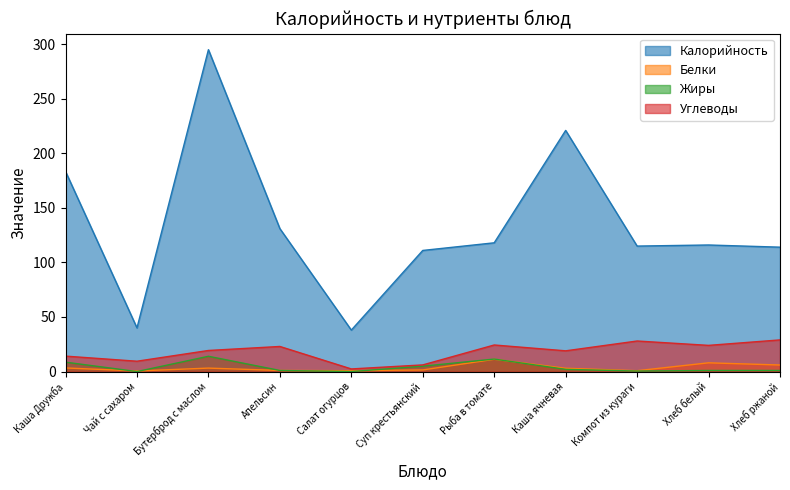

Reading left to right, extract all data points from this chart.

Калорийность: Каша Дружба=183.4	Чай с сахаром=40.0	Бутерброд с маслом=295.0	Апельсин=131.0	Салат огурцов=38.0	Суп крестьянский=111.0	Рыба в томате=118.0	Каша ячневая=221.0	Компот из кураги=115.0	Хлеб белый=116.0	Хлеб ржаной=114.0
Белки: Каша Дружба=3.3	Чай с сахаром=0.5	Бутерброд с маслом=3.2	Апельсин=1.0	Салат огурцов=0.8	Суп крестьянский=1.5	Рыба в томате=11.2	Каша ячневая=3.0	Компот из кураги=0.8	Хлеб белый=8.0	Хлеб ржаной=6.0
Жиры: Каша Дружба=8.6	Чай с сахаром=0.0	Бутерброд с маслом=14.0	Апельсин=1.0	Салат огурцов=0.0	Суп крестьянский=4.9	Рыба в томате=11.4	Каша ячневая=2.0	Компот из кураги=0.5	Хлеб белый=1.0	Хлеб ржаной=1.0
Углеводы: Каша Дружба=14.2	Чай с сахаром=9.5	Бутерброд с маслом=19.3	Апельсин=23.0	Салат огурцов=2.4	Суп крестьянский=6.1	Рыба в томате=24.4	Каша ячневая=19.0	Компот из кураги=28.0	Хлеб белый=24.0	Хлеб ржаной=29.0